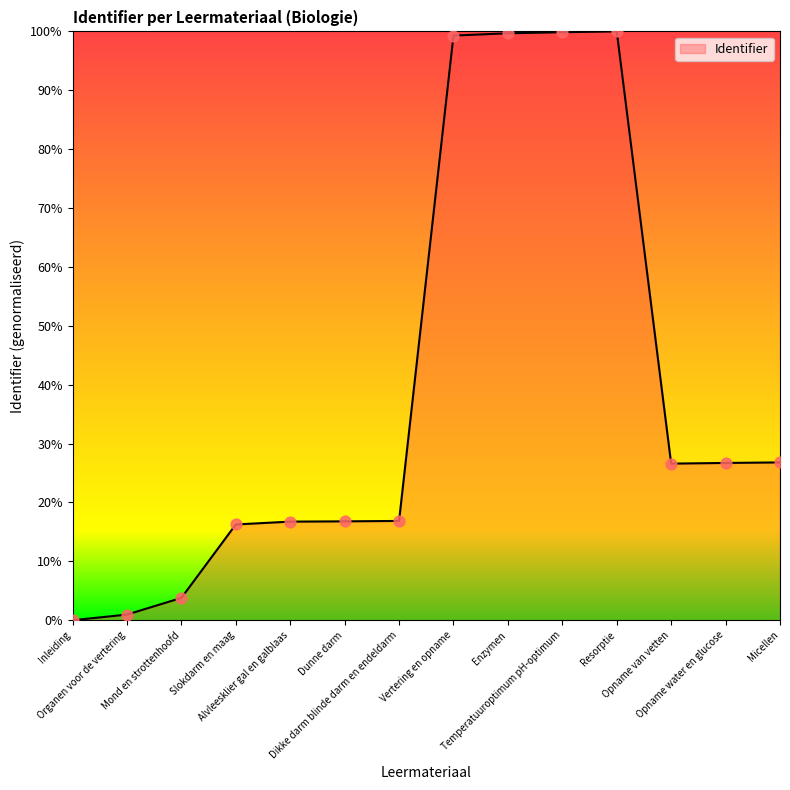

Between Dunne darm and Resorptie, which is larger?

Resorptie